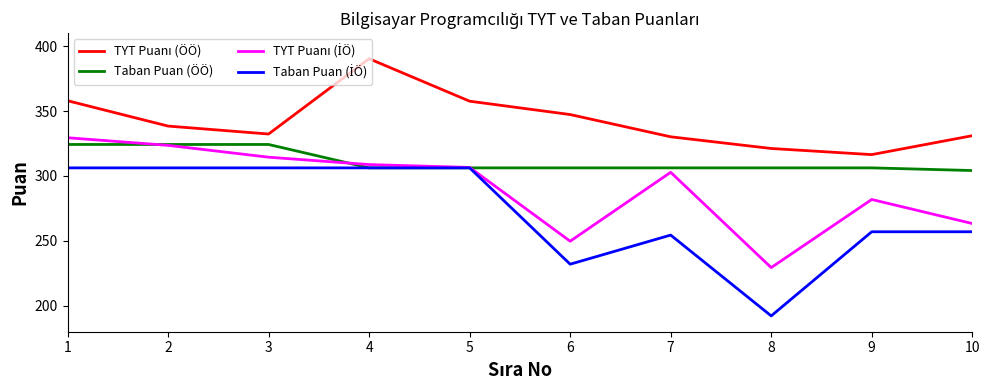

What value does the Taban Puan (ÖÖ) series have at 10?

304.2